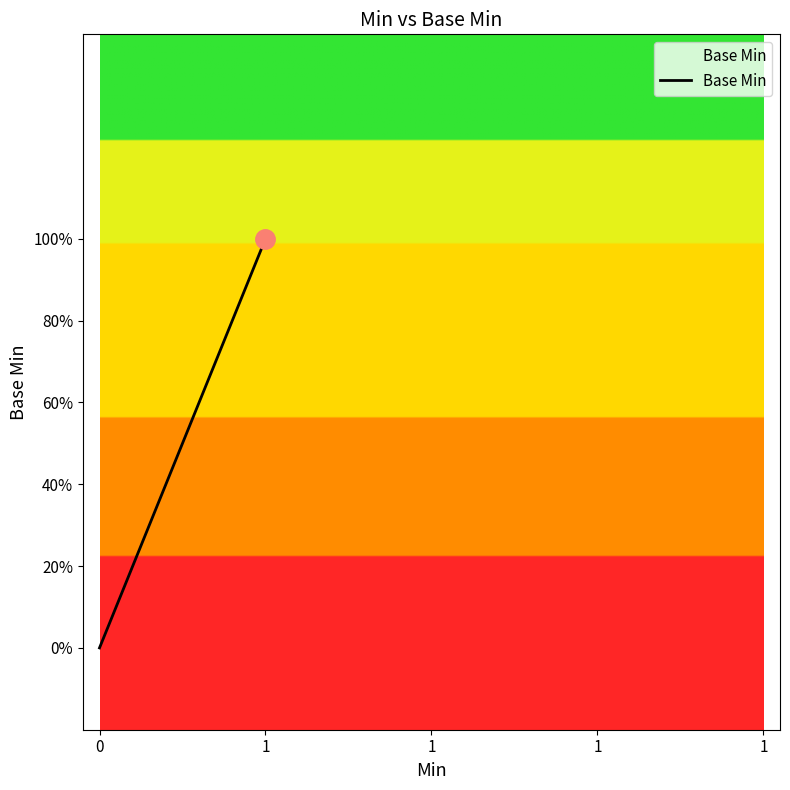

List the labels in order of value, largest first.

1, 1, 1, 1, 0